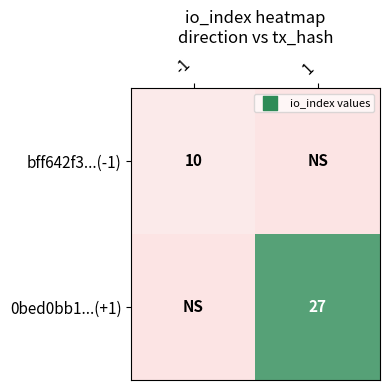

Is it true that bff642f3...(-1) equals 17 at -1?

False